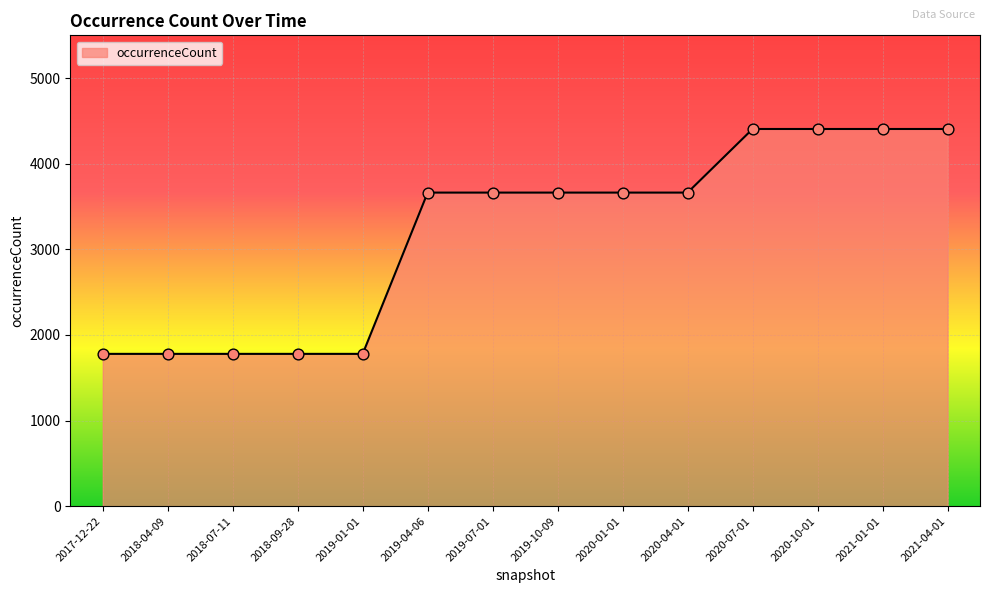

Between 2019-07-01 and 2021-04-01, which is larger?

2021-04-01